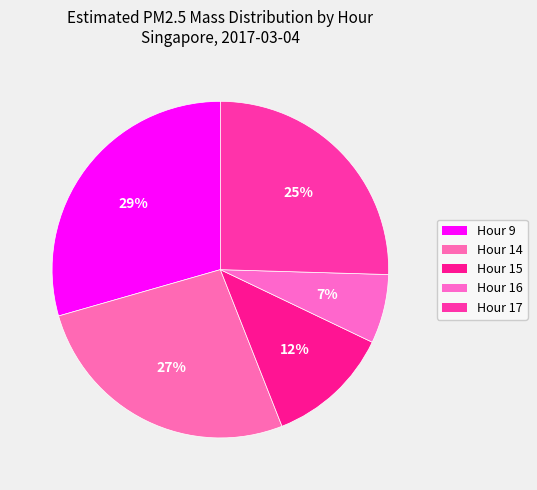

Which slice is the largest?

Hour 9